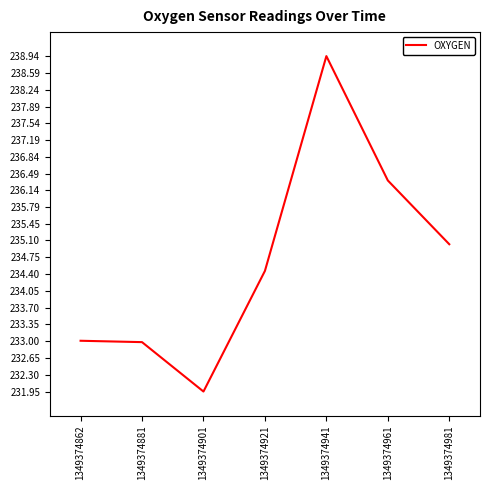

What is the ratio of the value at 1349374981 to the value at 1349374941?

1.0